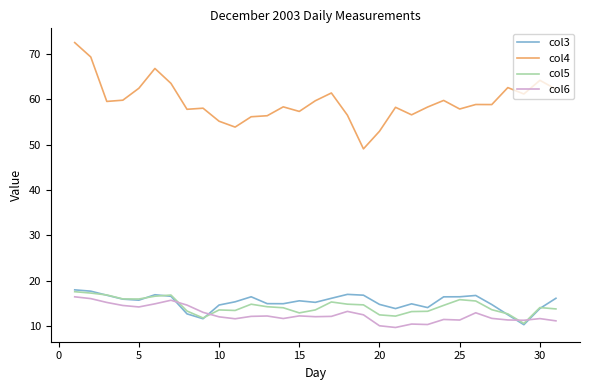

What is the minimum value for col4?

49.0